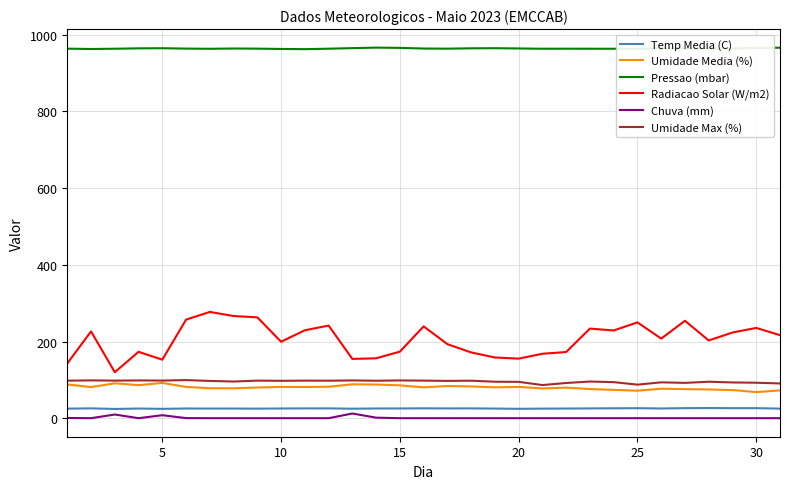

True or false: Chuva (mm) and Radiacao Solar (W/m2) cross at least once.

False